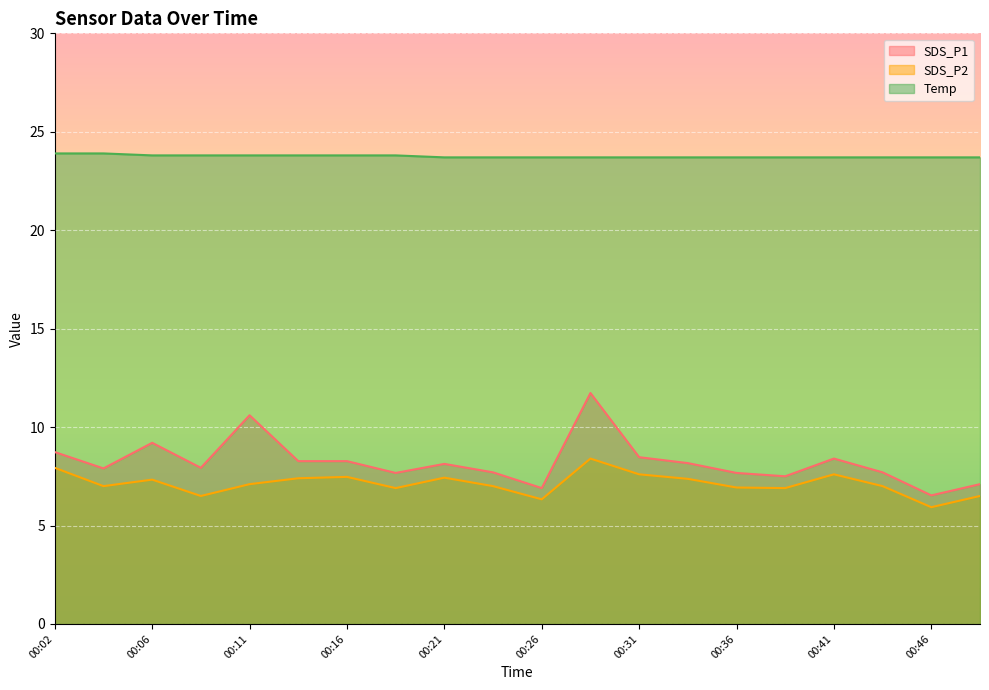

True or false: Temp and SDS_P2 intersect in this chart.

False